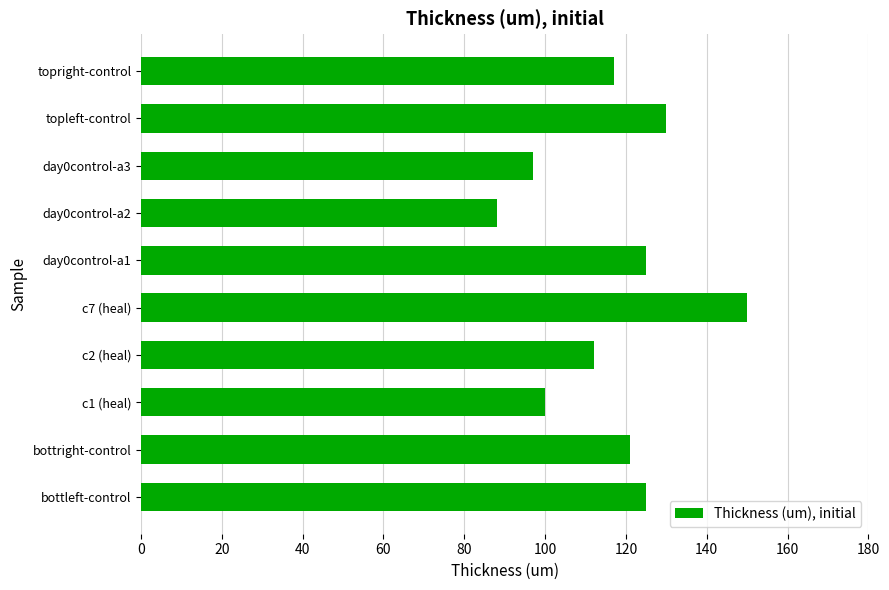

Which has a higher value, bottright-control or day0control-a2?

bottright-control